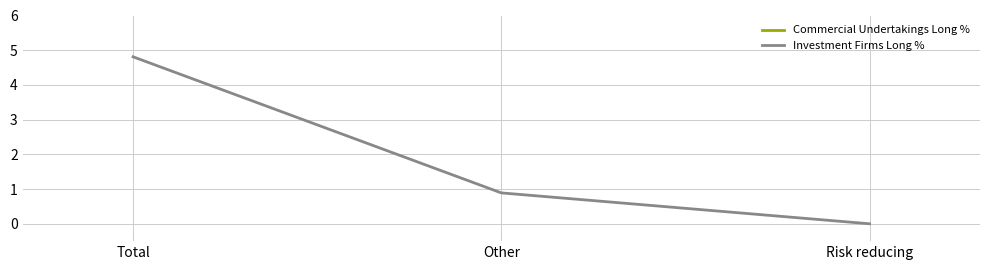

Reading left to right, what are all the values shown in this chart?

Commercial Undertakings Long %: 94.3	37.3	57.0
Investment Firms Long %: 4.8	0.9	0.0